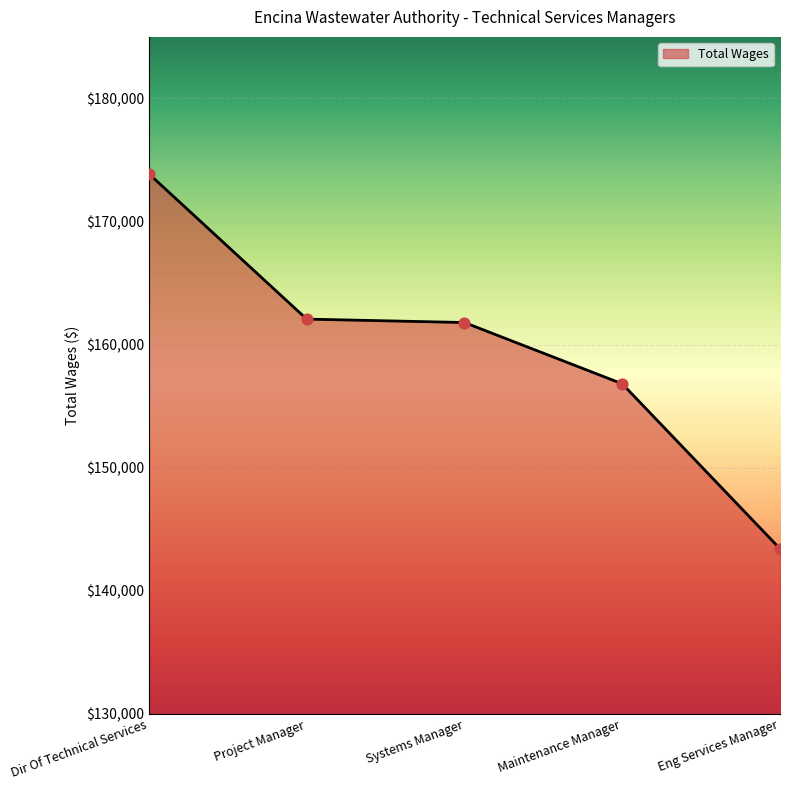

What is the change in value from Dir Of Technical Services to Project Manager?

-11799